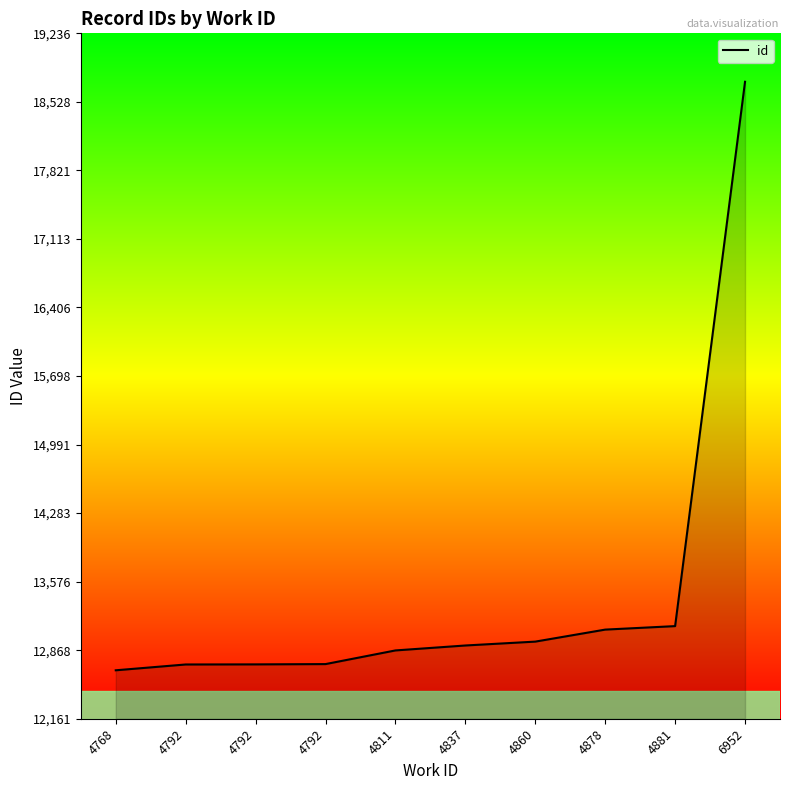

How many lines are shown in the chart?

1